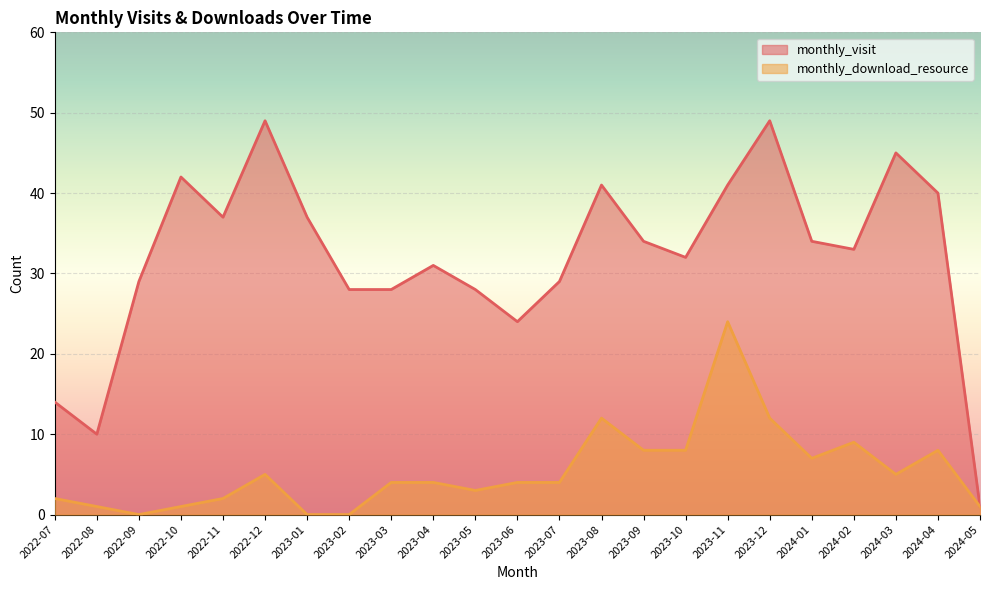

Which series has the largest total across all categories?

monthly_visit